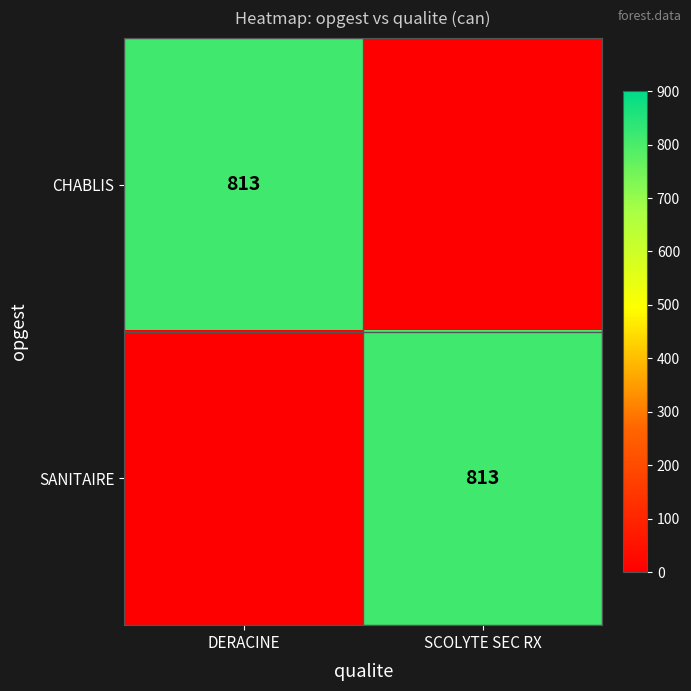

The value of CHABLIS at DERACINE is 813. True or false?

True